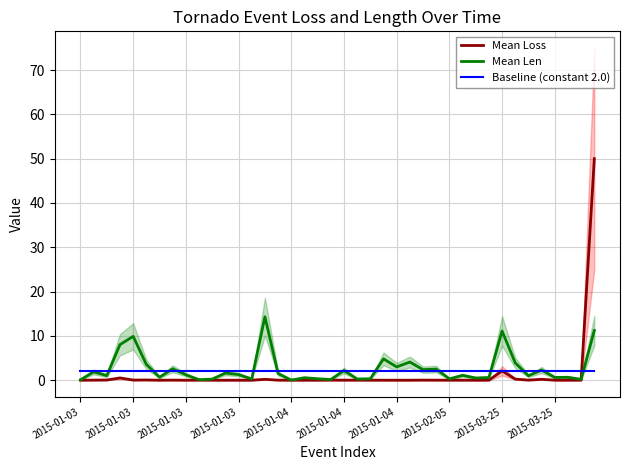

What is the maximum value shown in the chart?

50.0